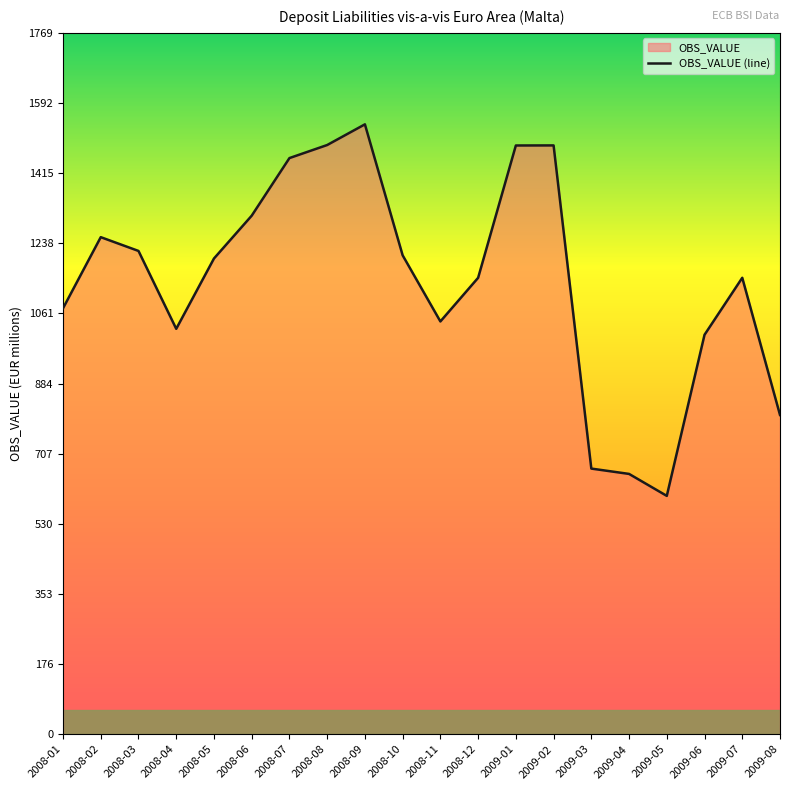

How many lines are shown in the chart?

1